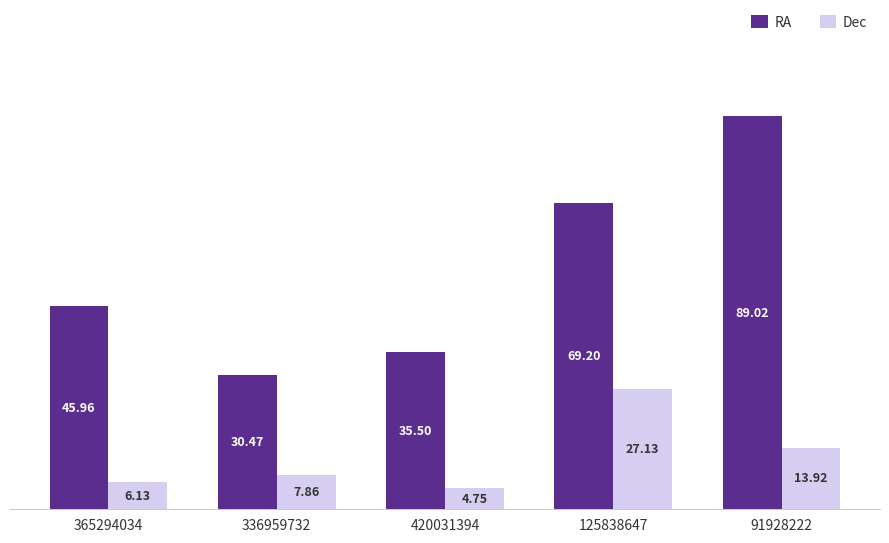

How many data points does each series have?

5